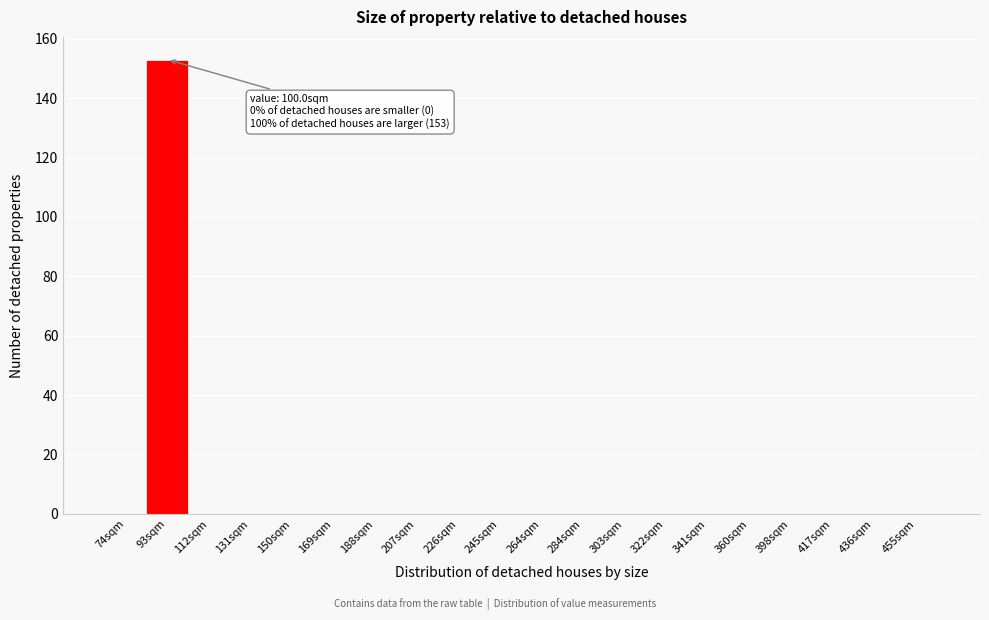

Reading left to right, list all the values displayed in this chart.

74sqm=0	93sqm=153	112sqm=0	131sqm=0	150sqm=0	169sqm=0	188sqm=0	207sqm=0	226sqm=0	245sqm=0	264sqm=0	284sqm=0	303sqm=0	322sqm=0	341sqm=0	360sqm=0	398sqm=0	417sqm=0	436sqm=0	455sqm=0